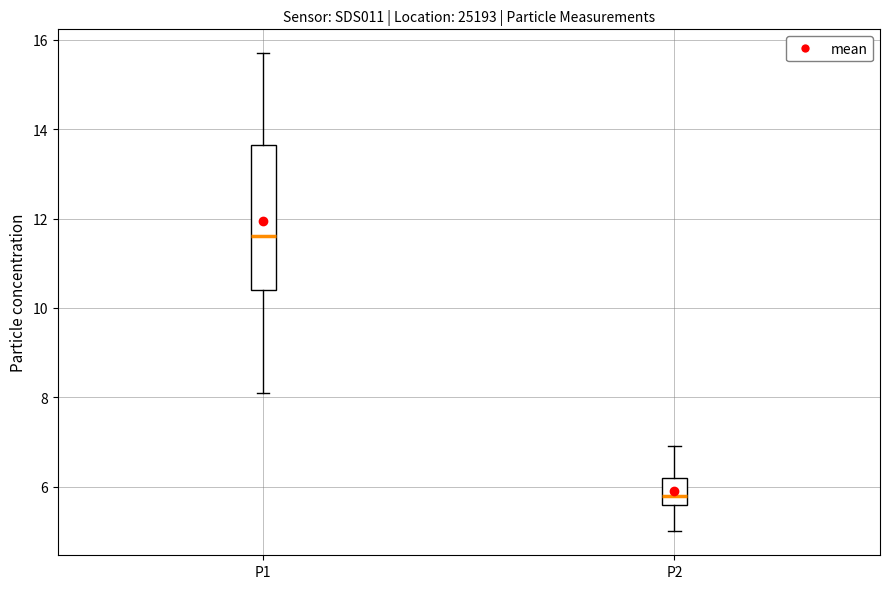

Which box is the tallest, from its lower edge to its upper edge?

P1